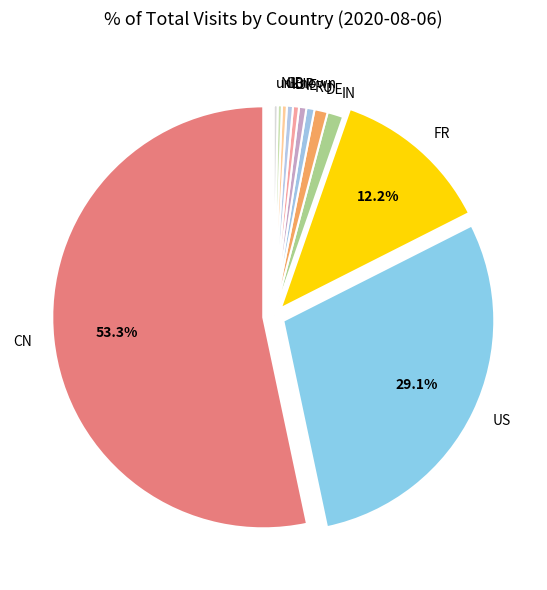

Do US and DE together represent more than half of the pie?

No